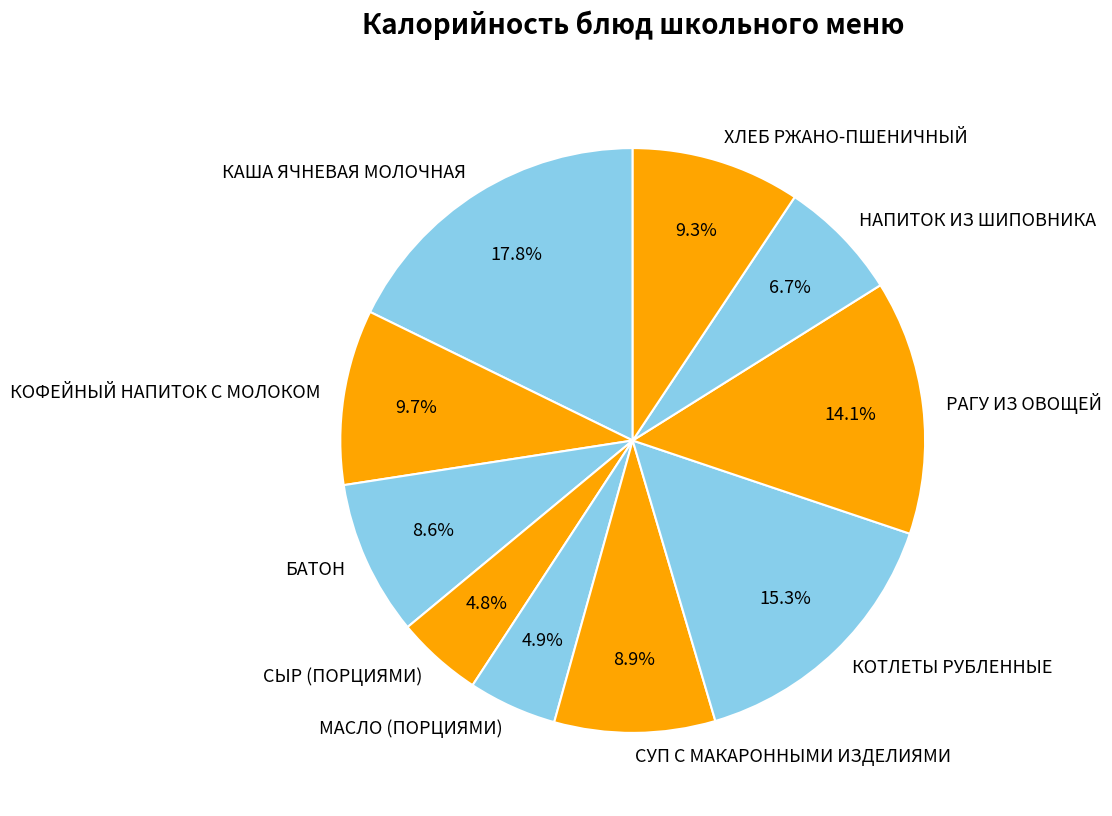

What is the largest slice in the pie chart?

КАША ЯЧНЕВАЯ МОЛОЧНАЯ